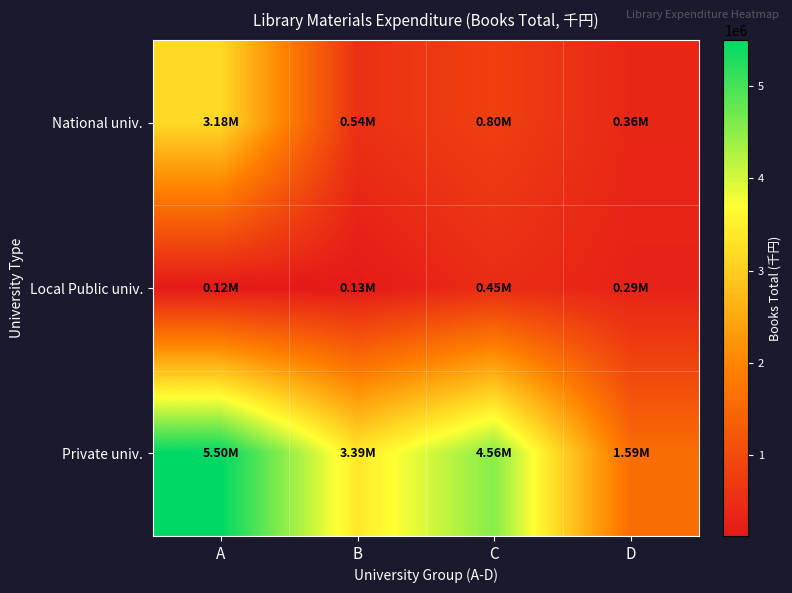

Which has a higher value, C or A?

A